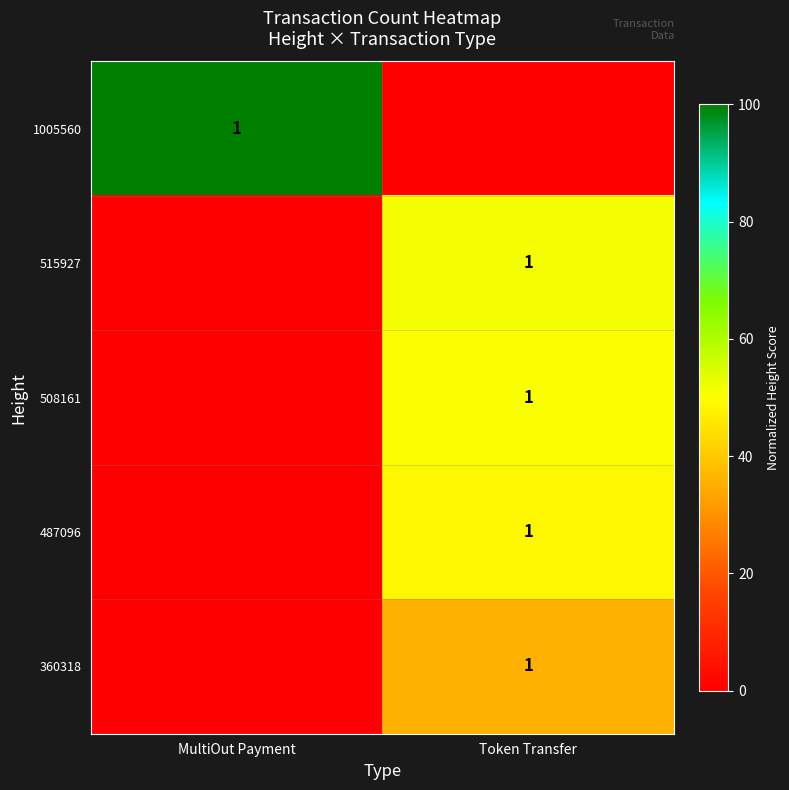

The value of 1005560 at MultiOut Payment is 0. True or false?

False